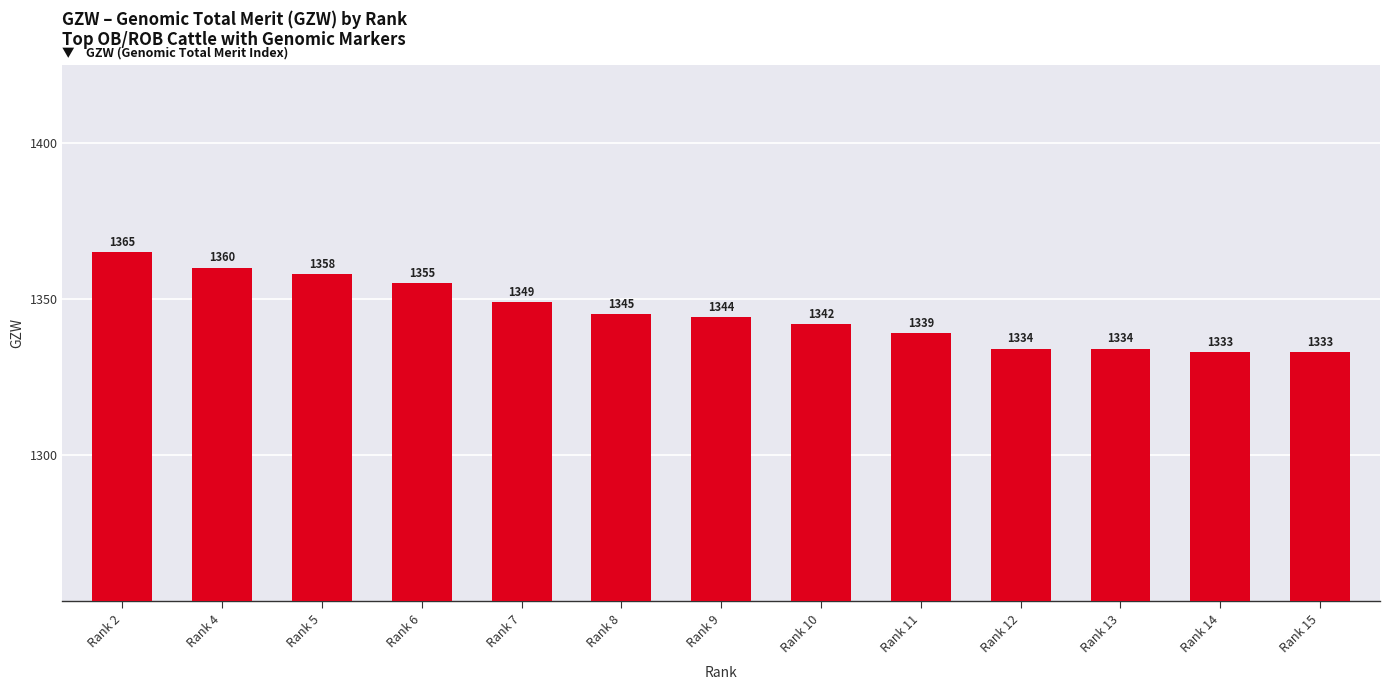

What is the change in value from Rank 4 to Rank 5?

-2